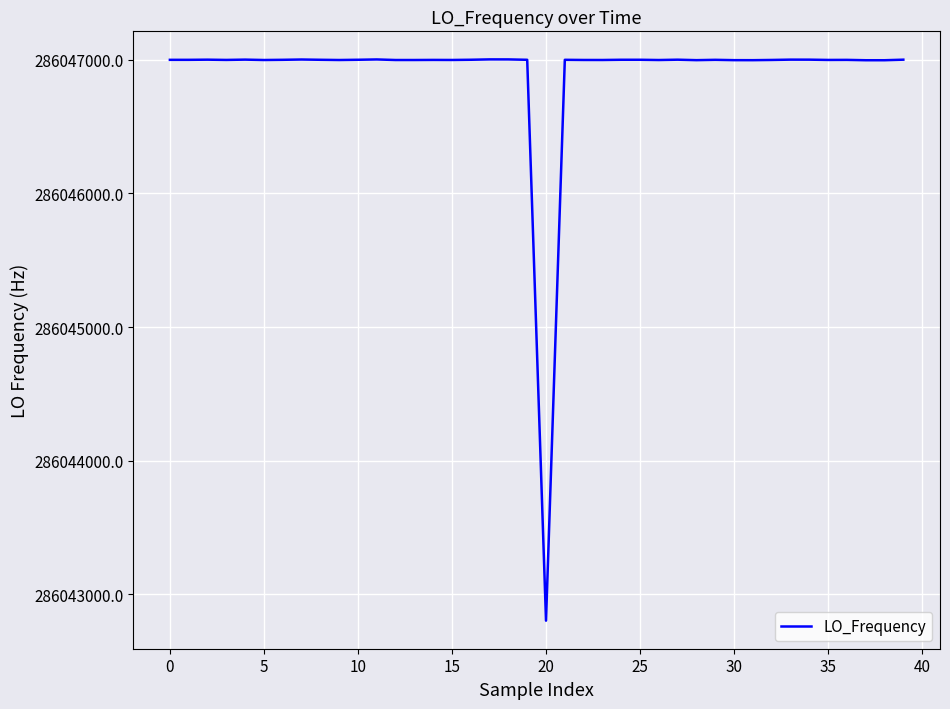

What is the difference between the maximum and minimum values?

4200.5